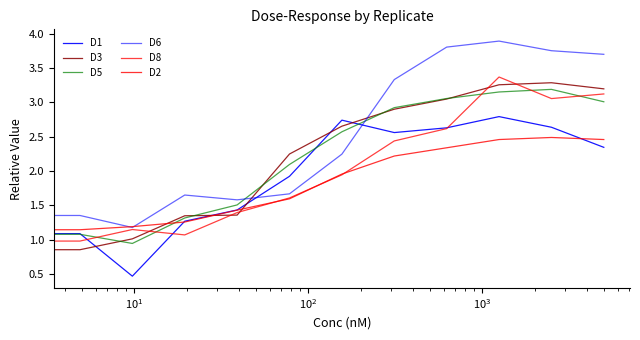

Does the chart have visible grid lines?

No